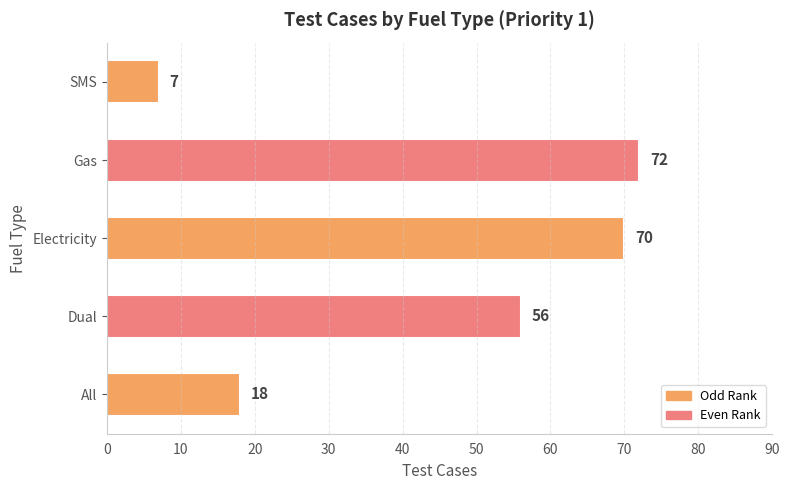

How many series are shown in this chart?

1